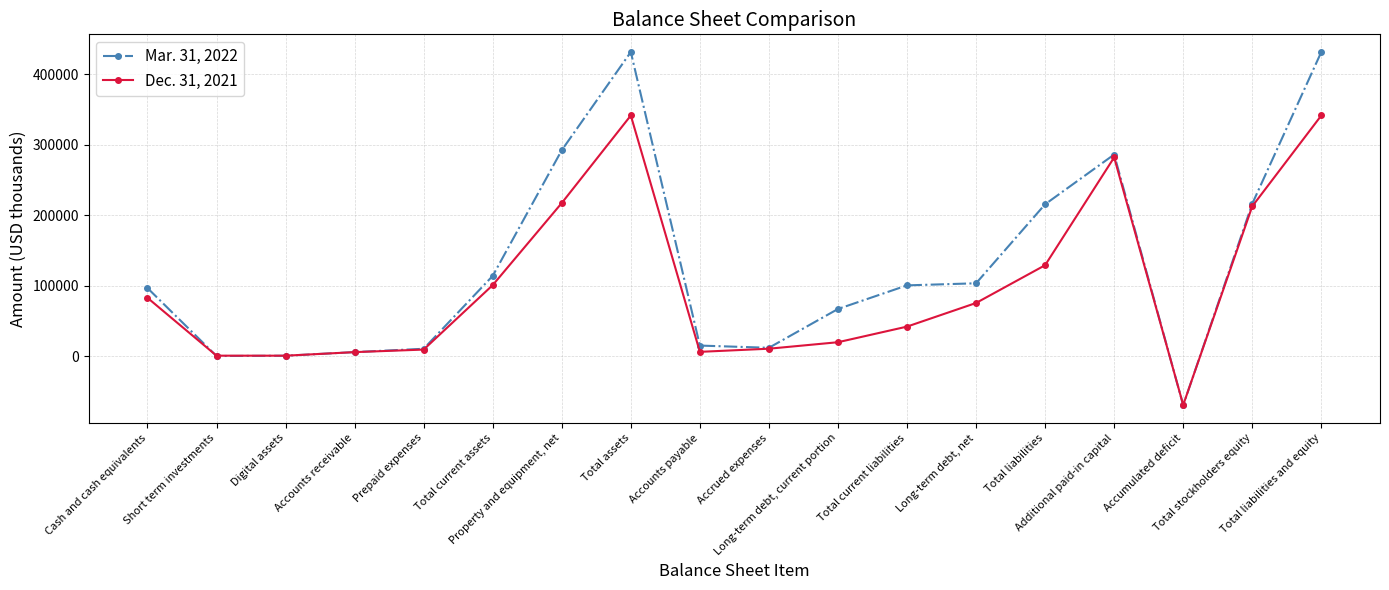

Is this an area chart (filled region under the line)?

No